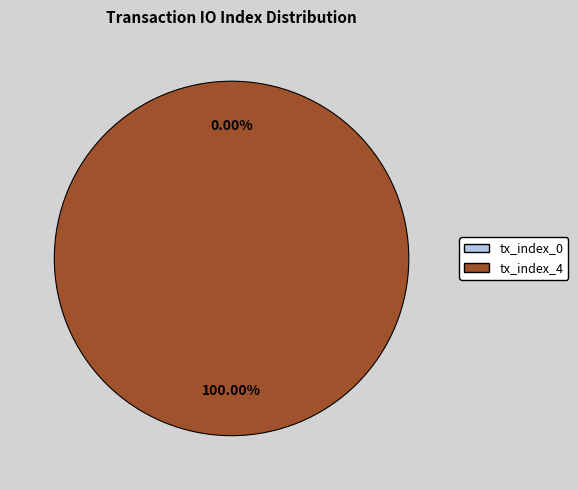

Count the number of slices in the pie.

2